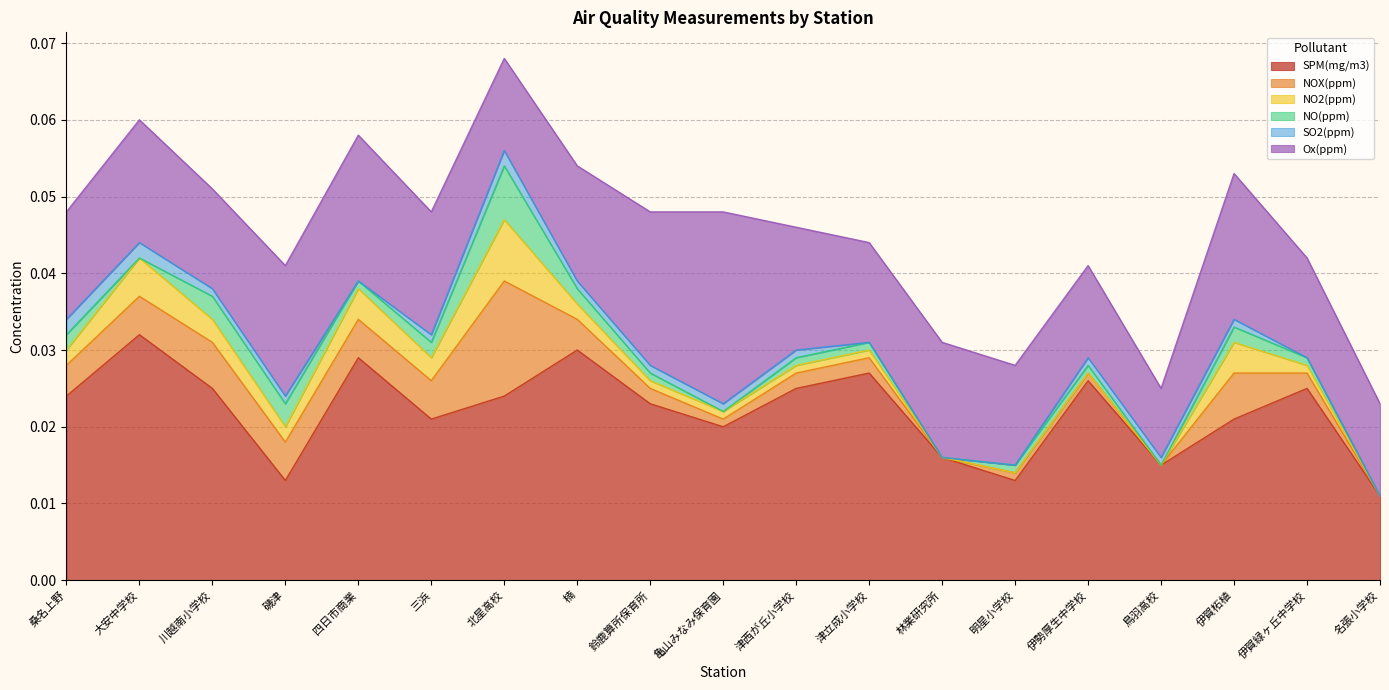

Is the value of NOX(ppm) at 津西が丘小学校 greater than the value of Ox(ppm) at 伊勢厚生中学校?

No